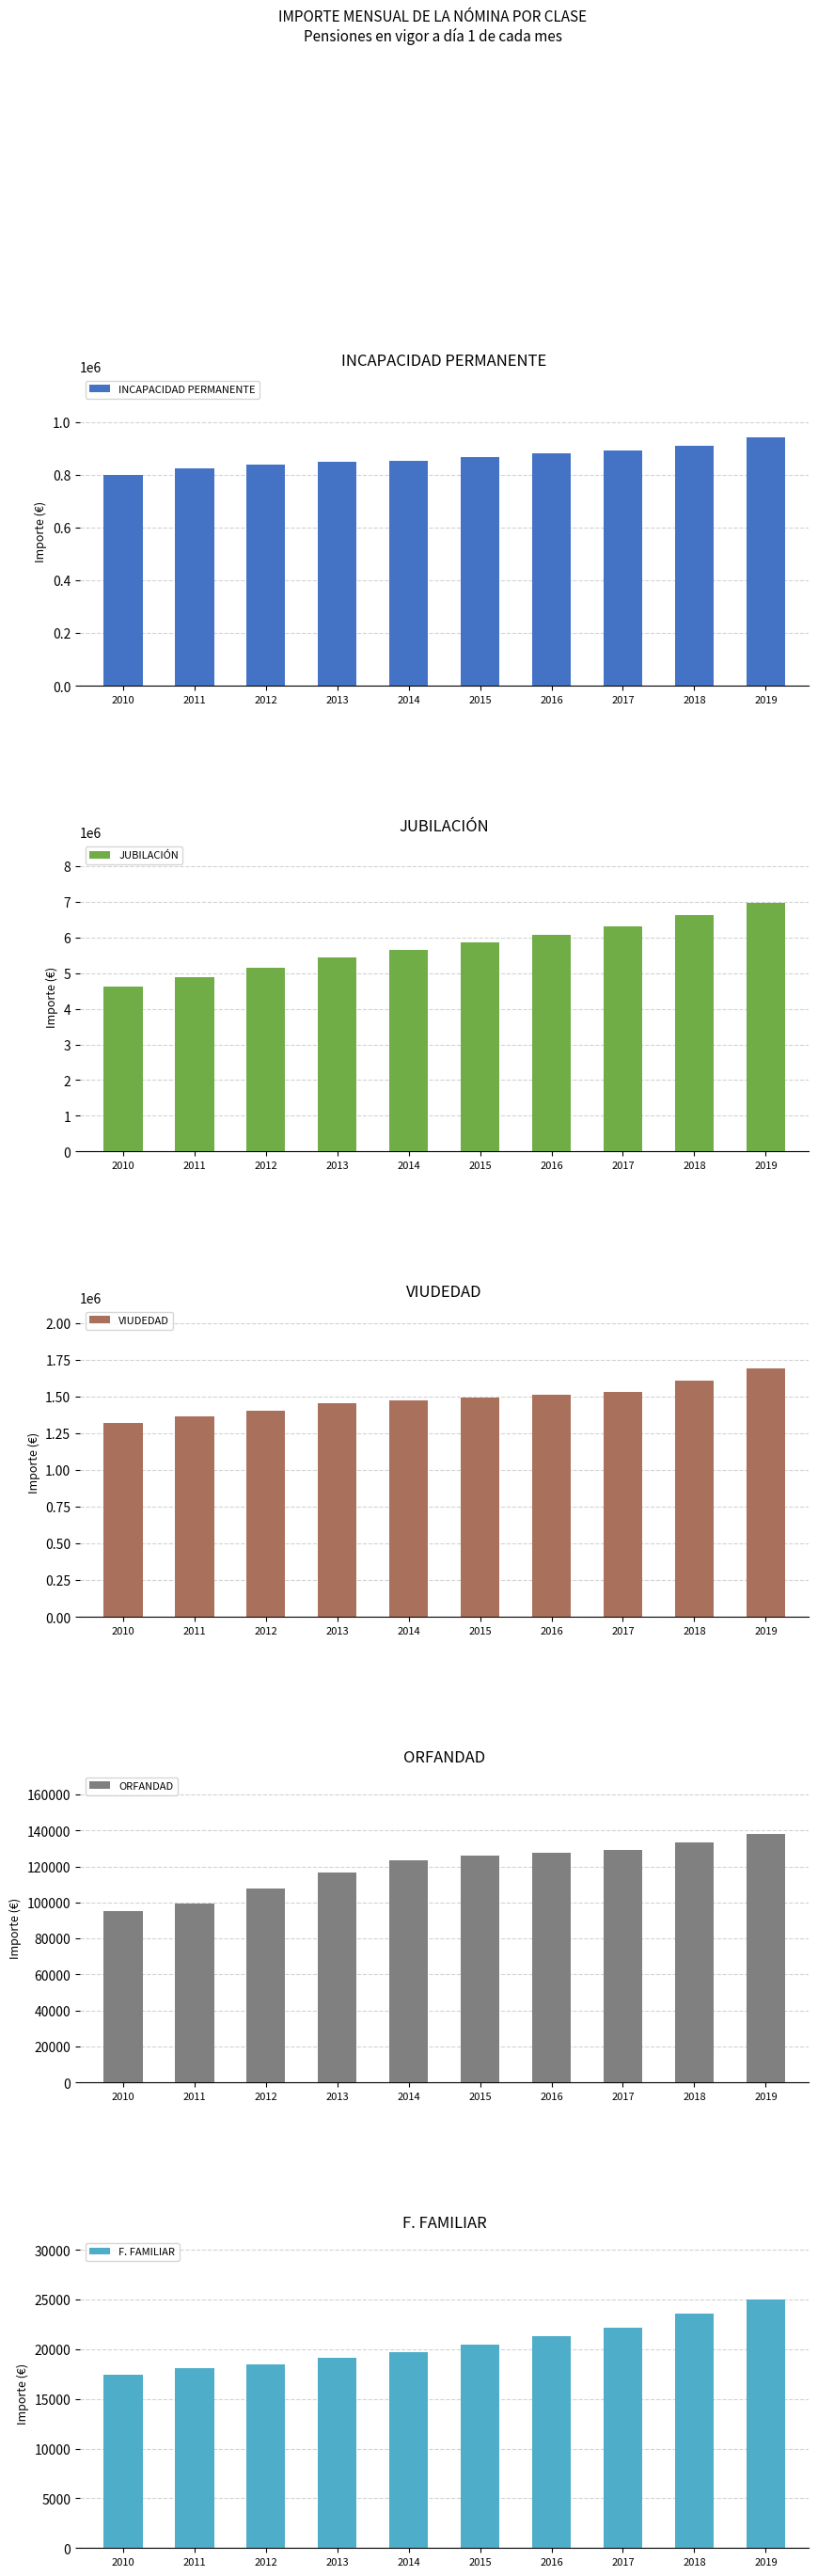

At which category does the chart reach its peak across all series?

2019